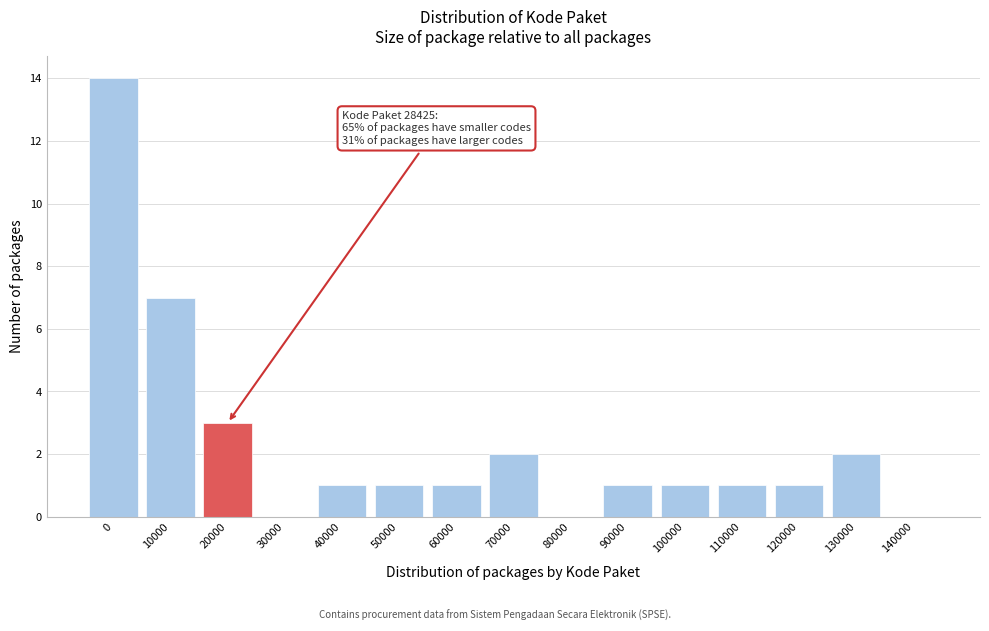

Reading left to right, extract all data points from this chart.

0=14	10000=7	20000=3	30000=0	40000=1	50000=1	60000=1	70000=2	80000=0	90000=1	100000=1	110000=1	120000=1	130000=2	140000=0